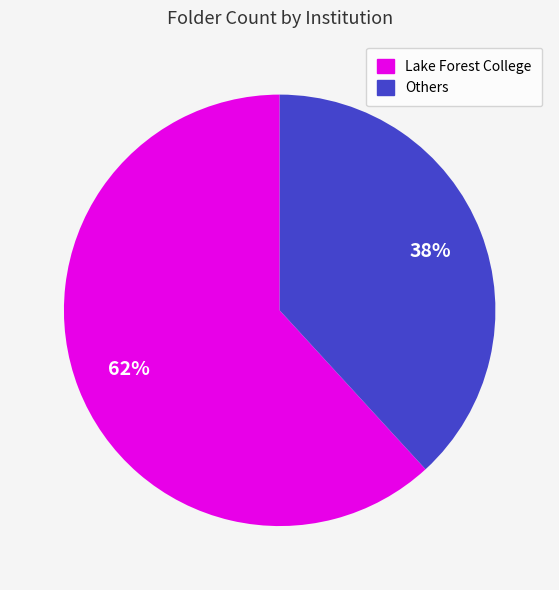

Count the number of slices in the pie.

2